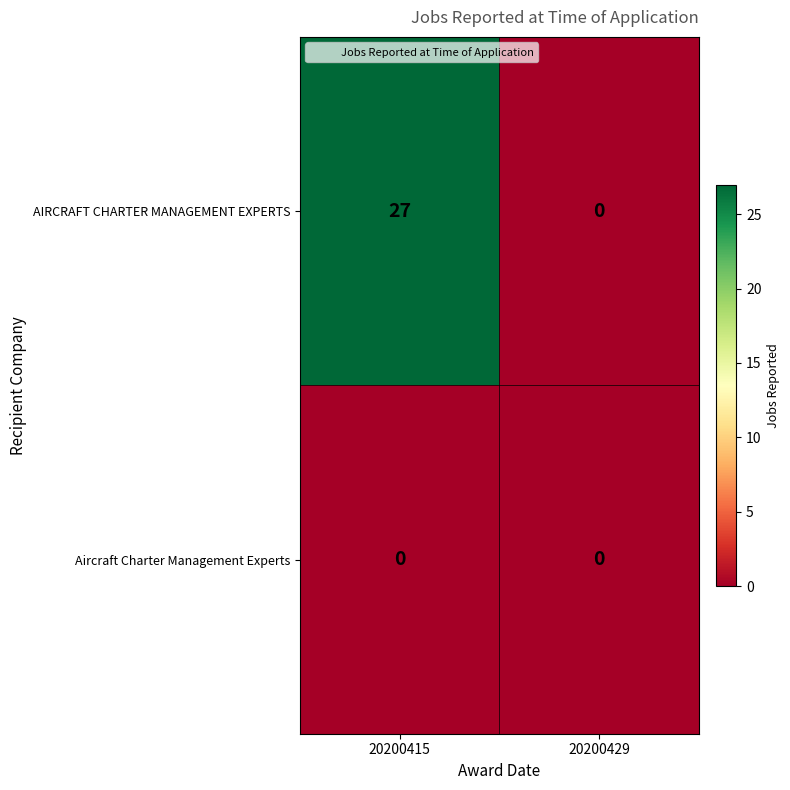

Which category has the highest value in the AIRCRAFT CHARTER MANAGEMENT EXPERTS series?

20200415